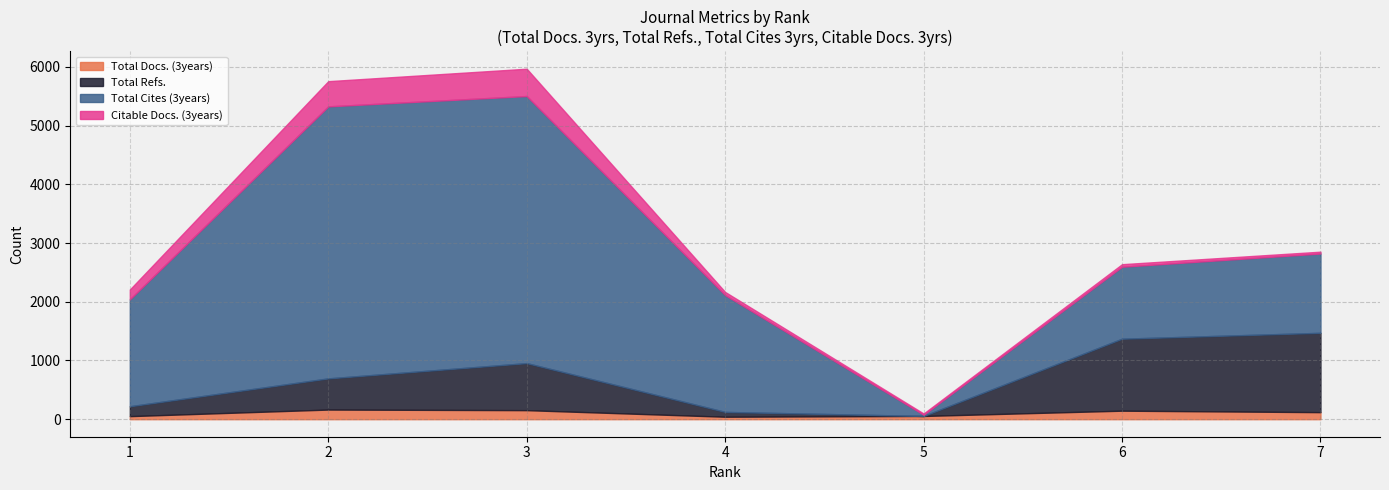

Which series has the largest total across all categories?

Total Cites (3years)